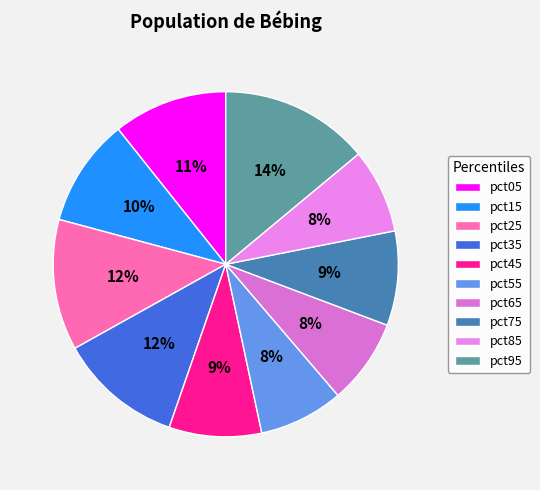

To the nearest percent, what is the difference between the pct35 and pct85 slice percentages?

4%